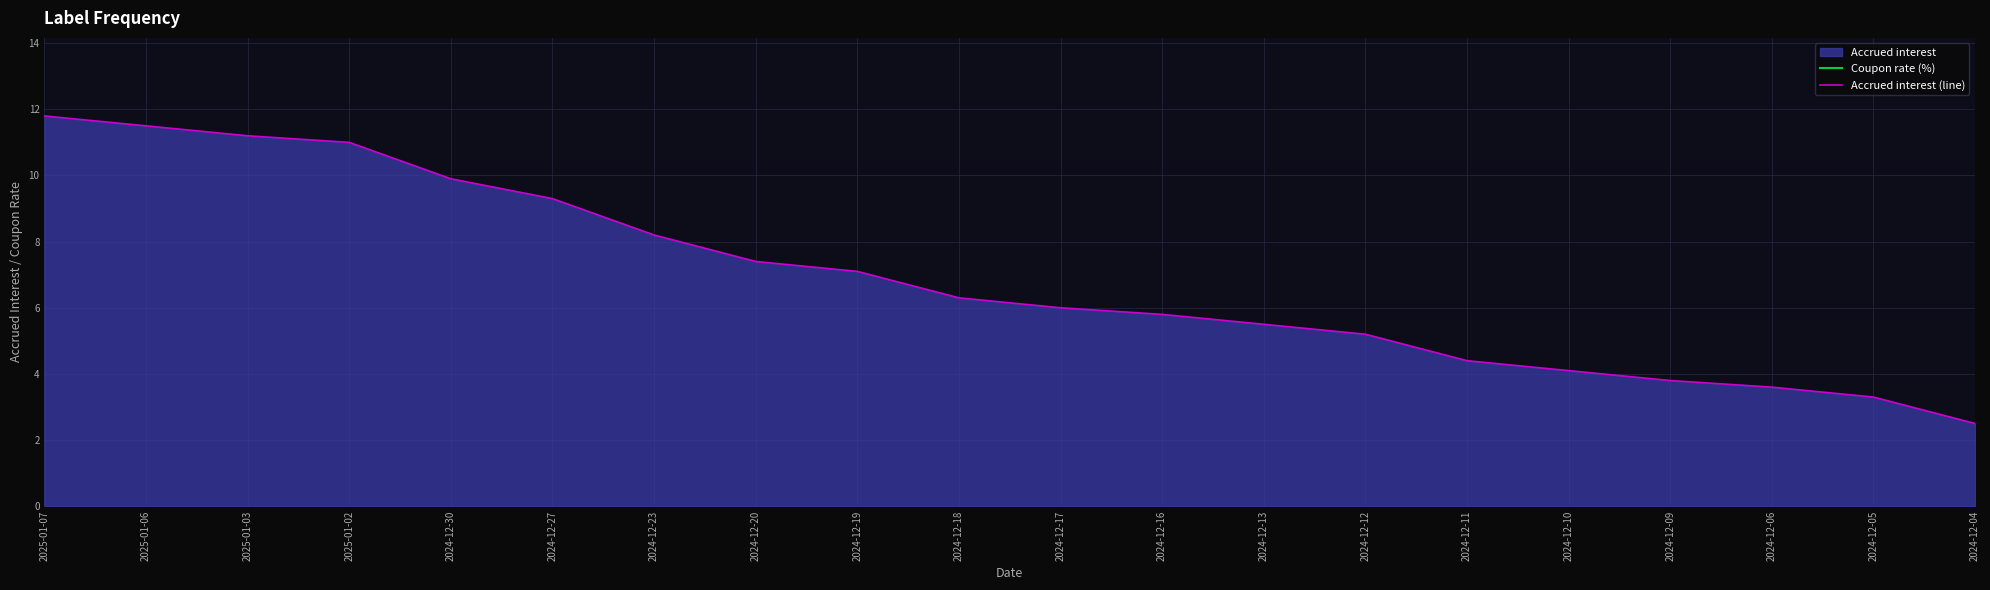

What is the sum of the Accrued interest (line) values at 2024-12-10 and 2024-12-12?

9.3